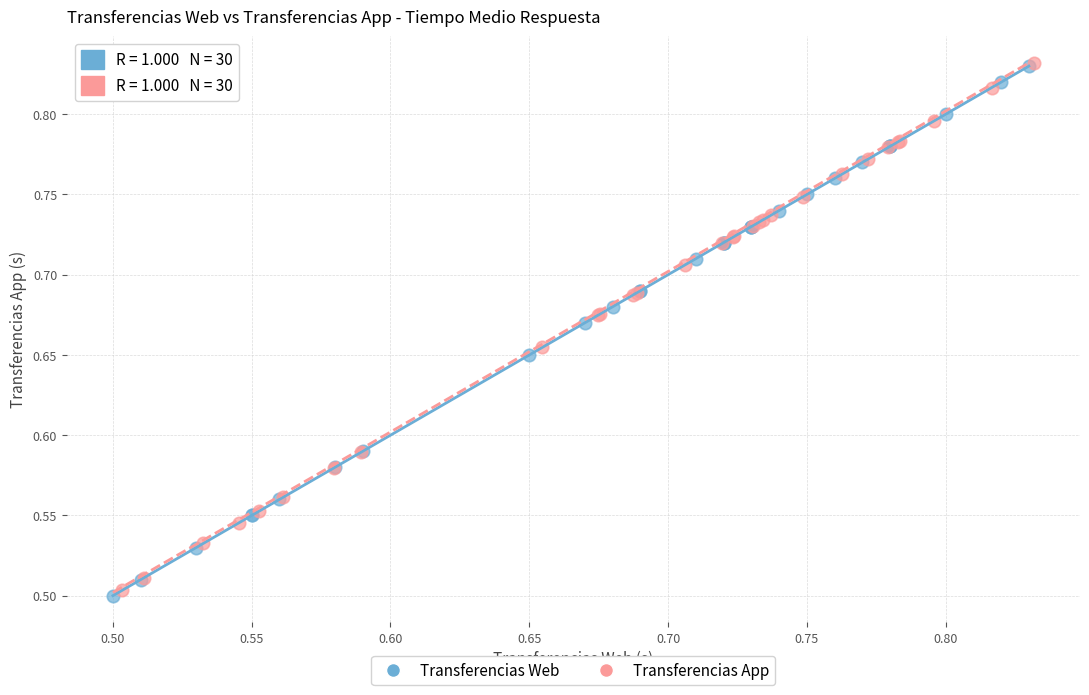

Which series reaches the minimum Y coordinate?

Transferencias Web